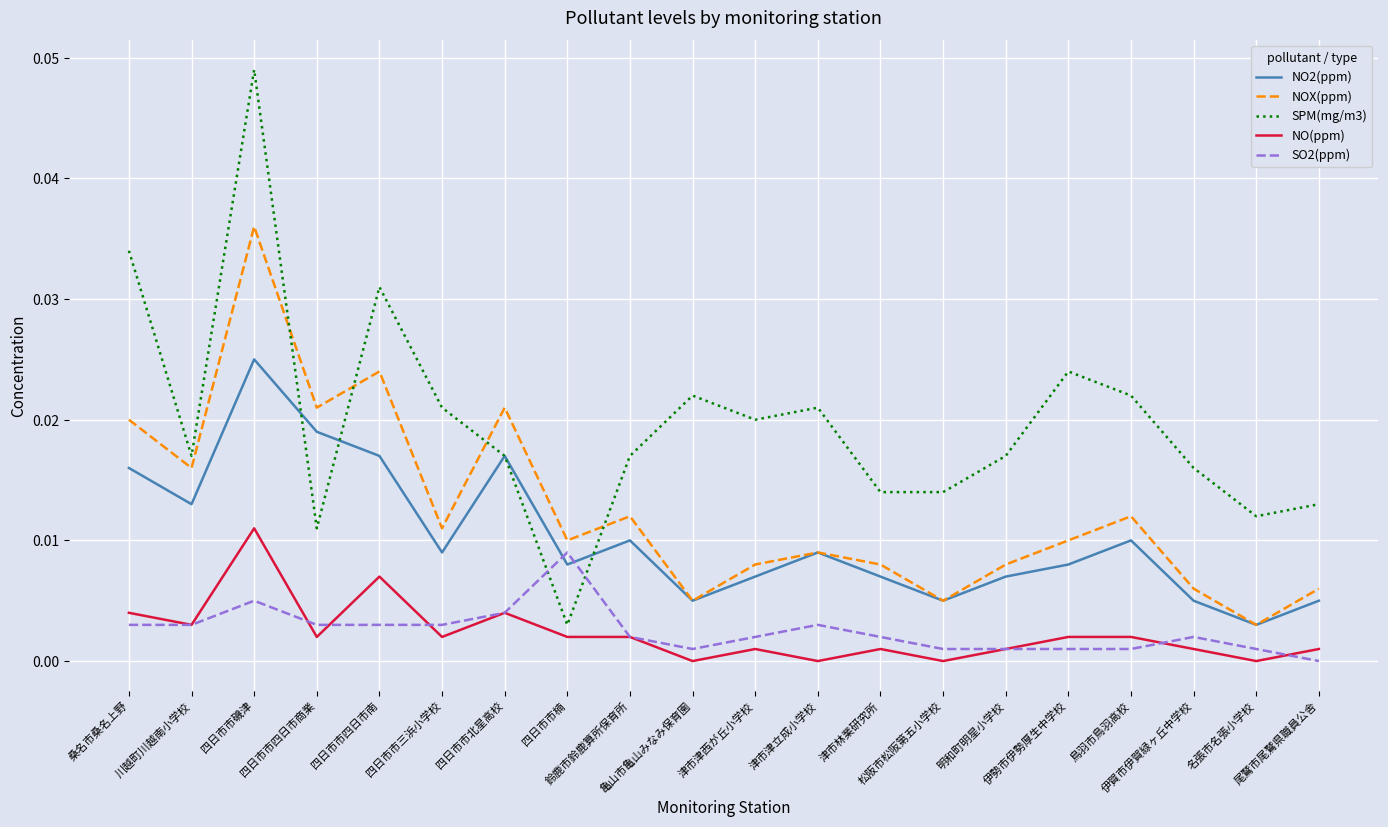

Which series changed the most between 津市津西が丘小学校 and 名張市名張小学校?

SPM(mg/m3)